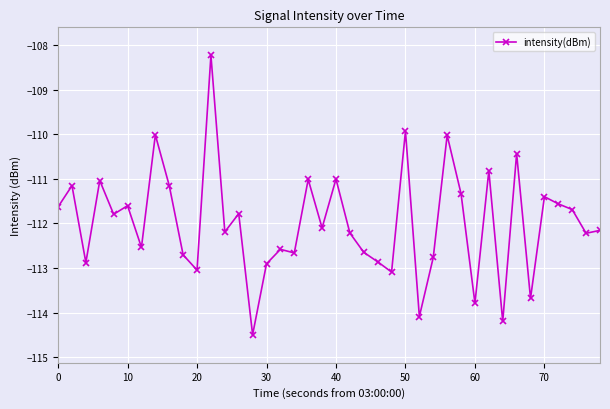

What is the difference between the maximum and minimum values?

6.3